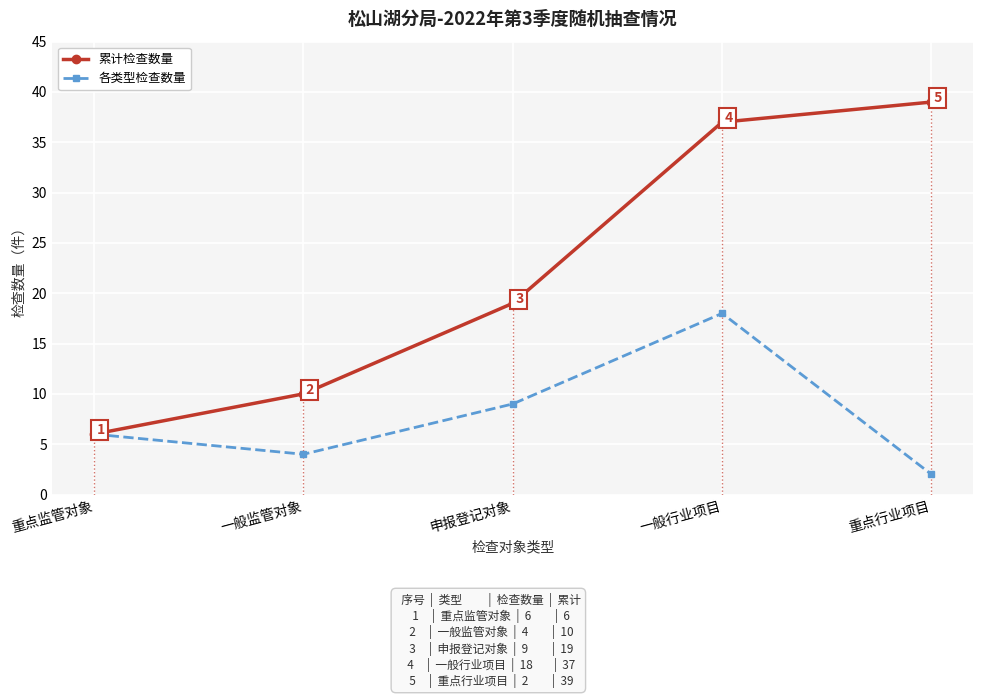

Is the value of 累计检查数量 at 重点行业项目 greater than the value of 各类型检查数量 at 一般行业项目?

Yes